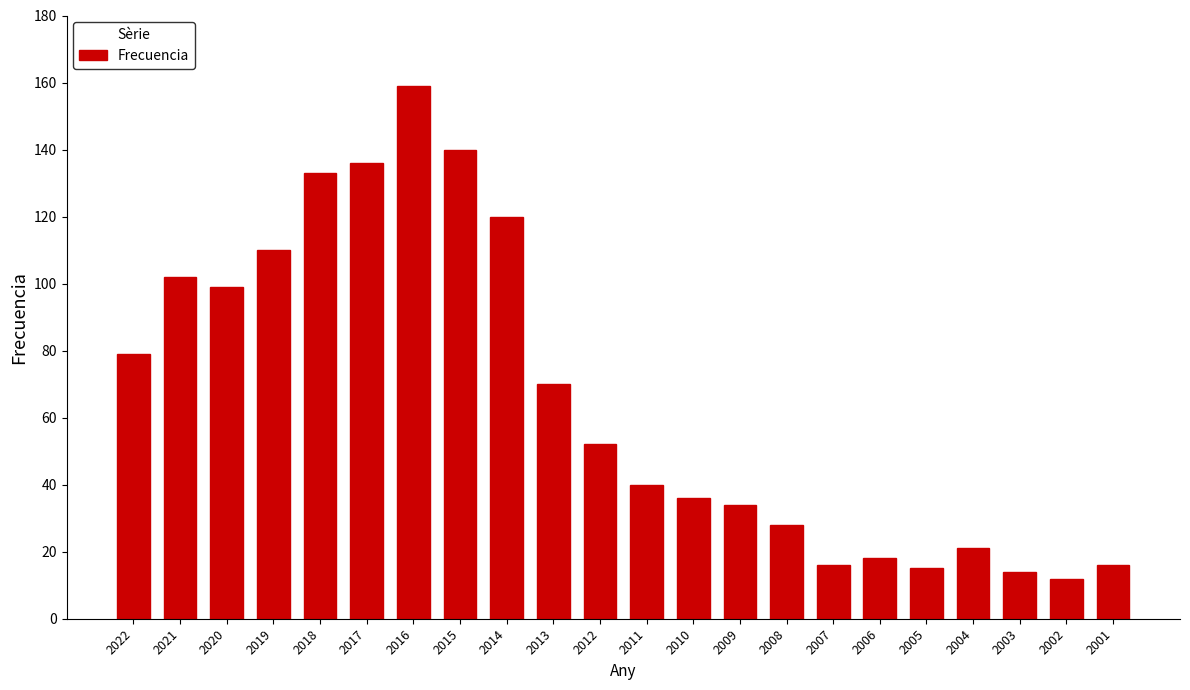

Which category has the highest value across all series?

2016